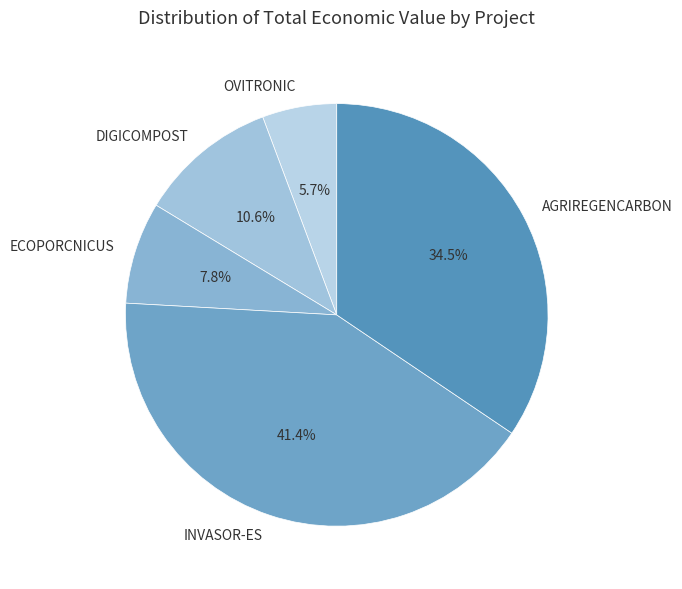

Which category has the smallest portion of the pie?

OVITRONIC